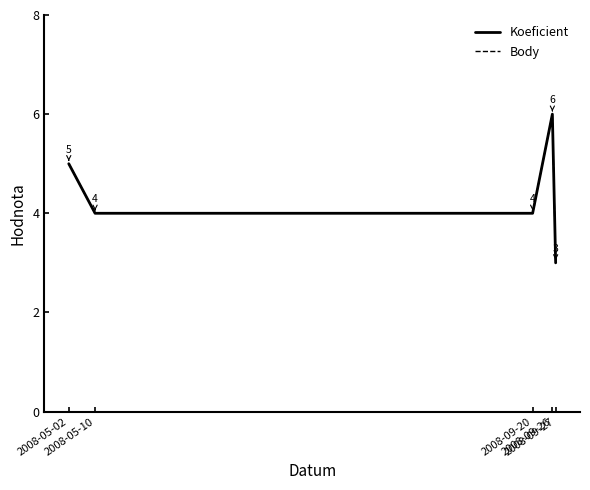

Is this an area chart (filled region under the line)?

No